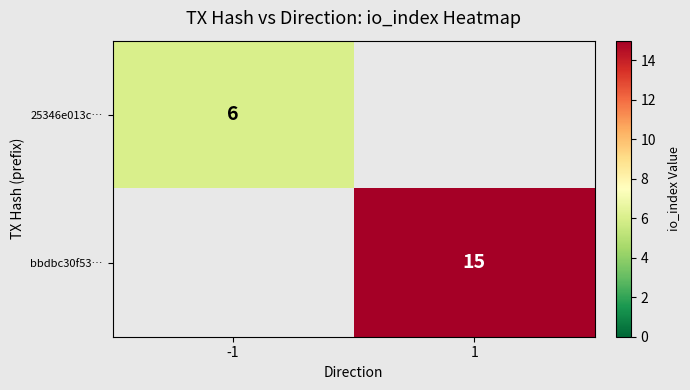

Which label corresponds to the smallest value in the chart?

1